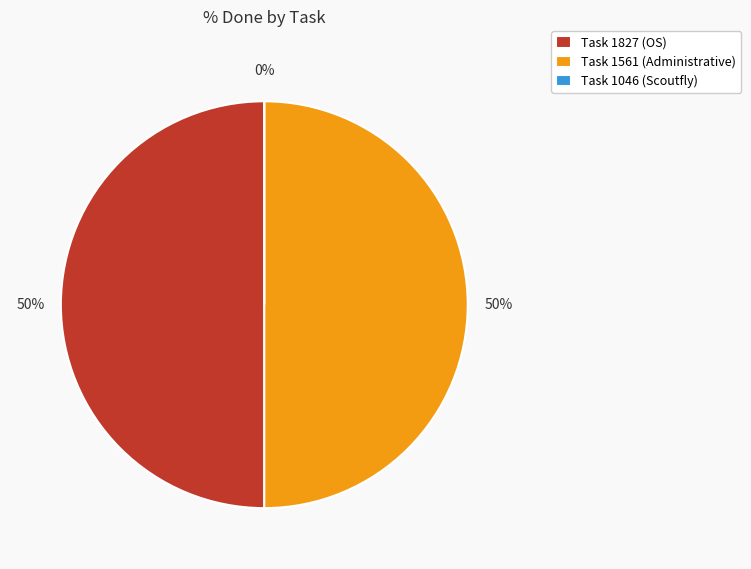

Do Task 1827 (OS) and Task 1561 (Administrative) together represent more than half of the pie?

Yes